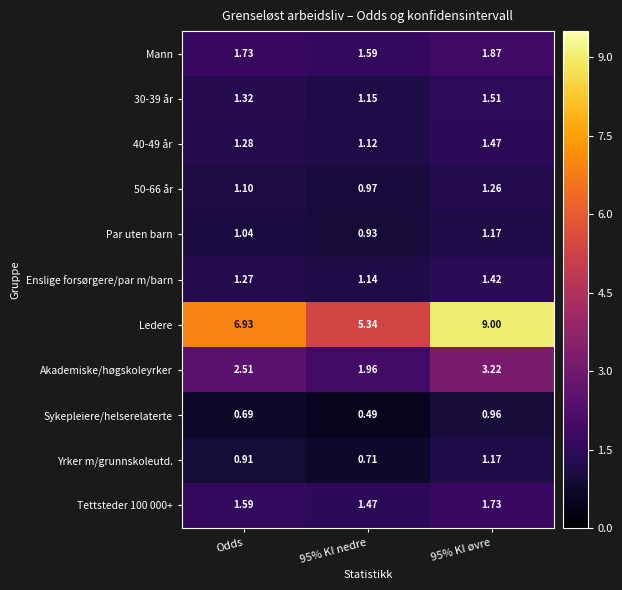

Where does the Ledere series first go above 6?

Odds